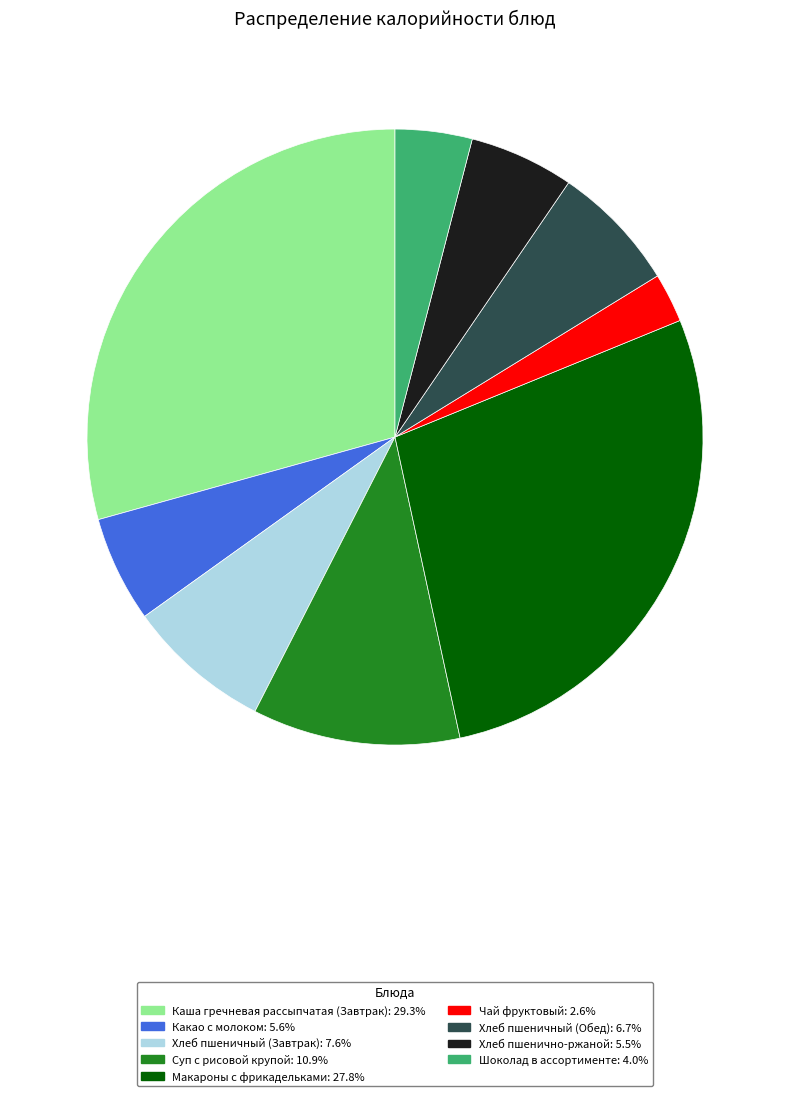

Does any single category account for the majority?

No